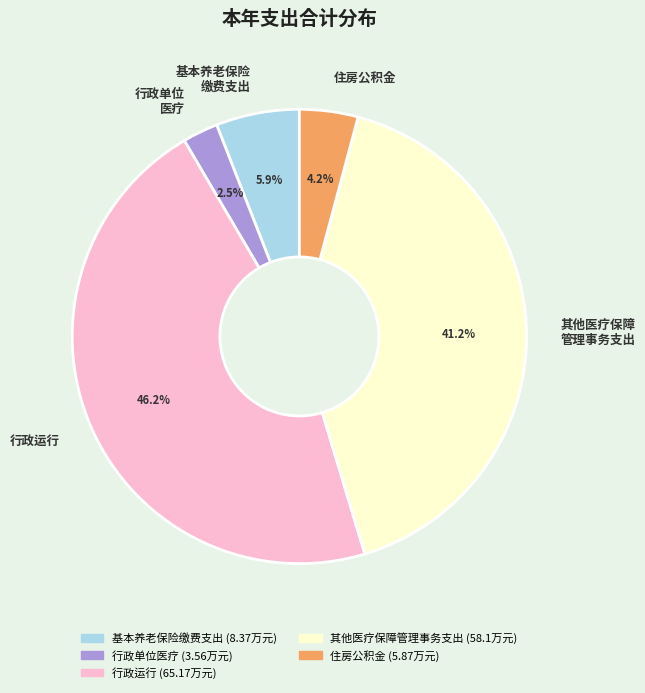

Is 基本养老保险 缴费支出 the majority of the pie?

No